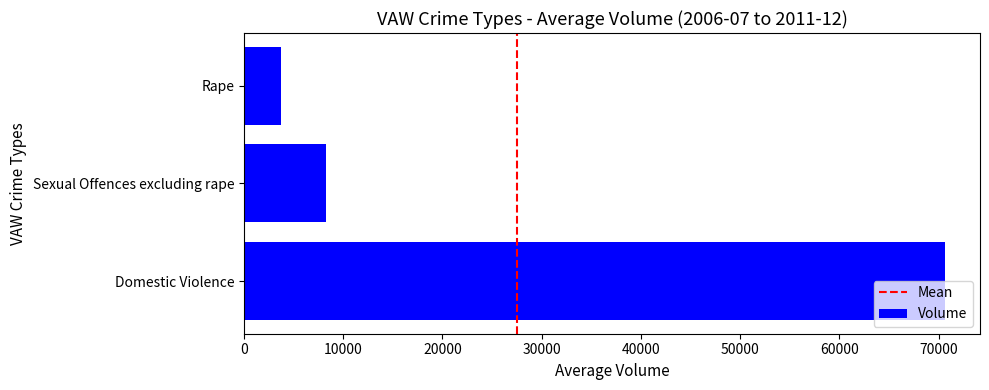

What is the sum of all values?

82588.7